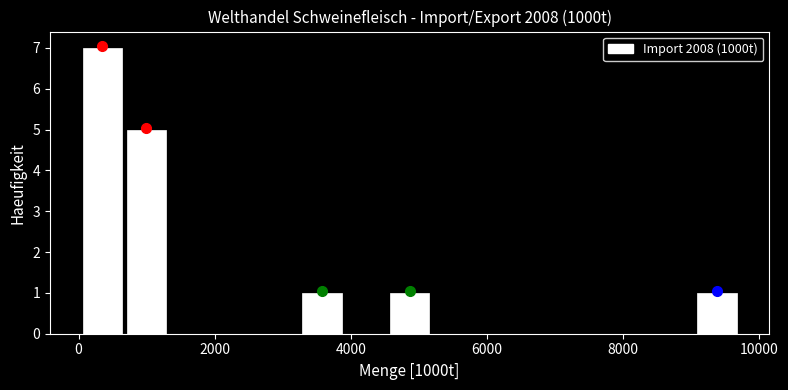

Around what value on the x-axis is the tallest bar? Give the approximate position of its centre, as read against the axis.

400